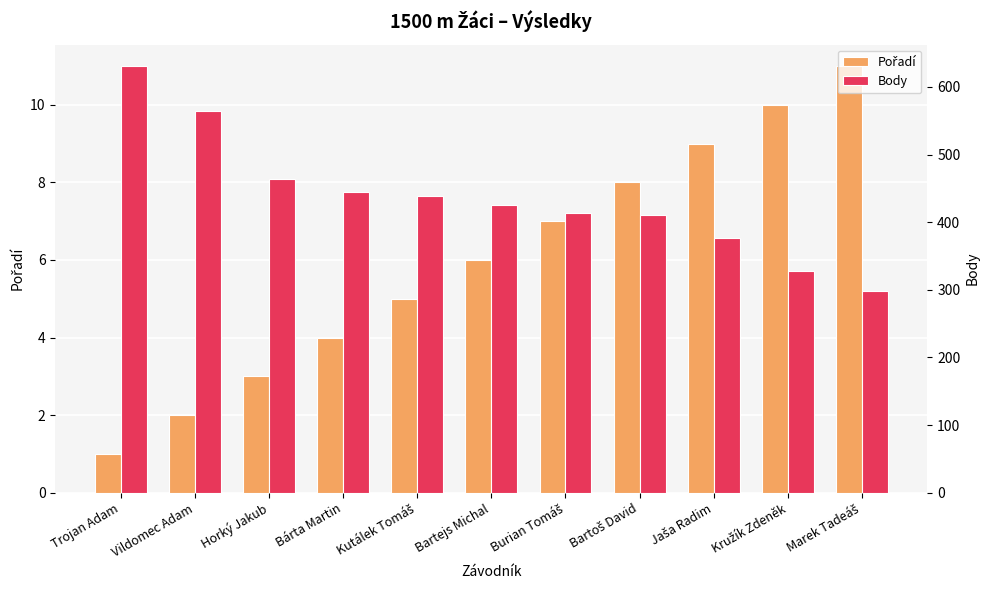

Reading left to right, list all the values displayed in this chart.

Pořadí: 1	2	3	4	5	6	7	8	9	10	11
Body: 631	565	464	445	439	426	414	410	376	328	299